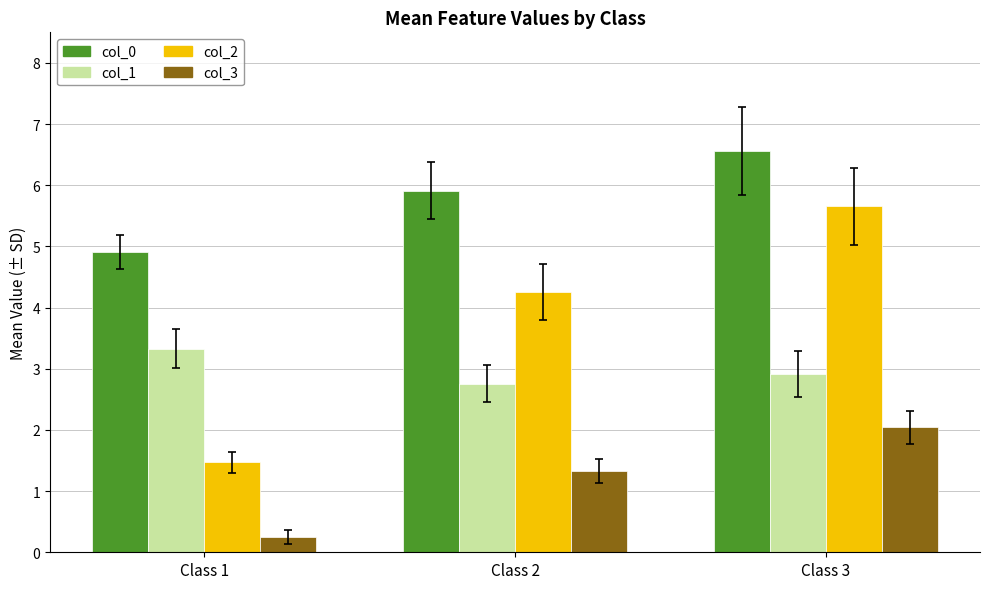

True or false: col_2 has a value of 3.9 at Class 3.

False